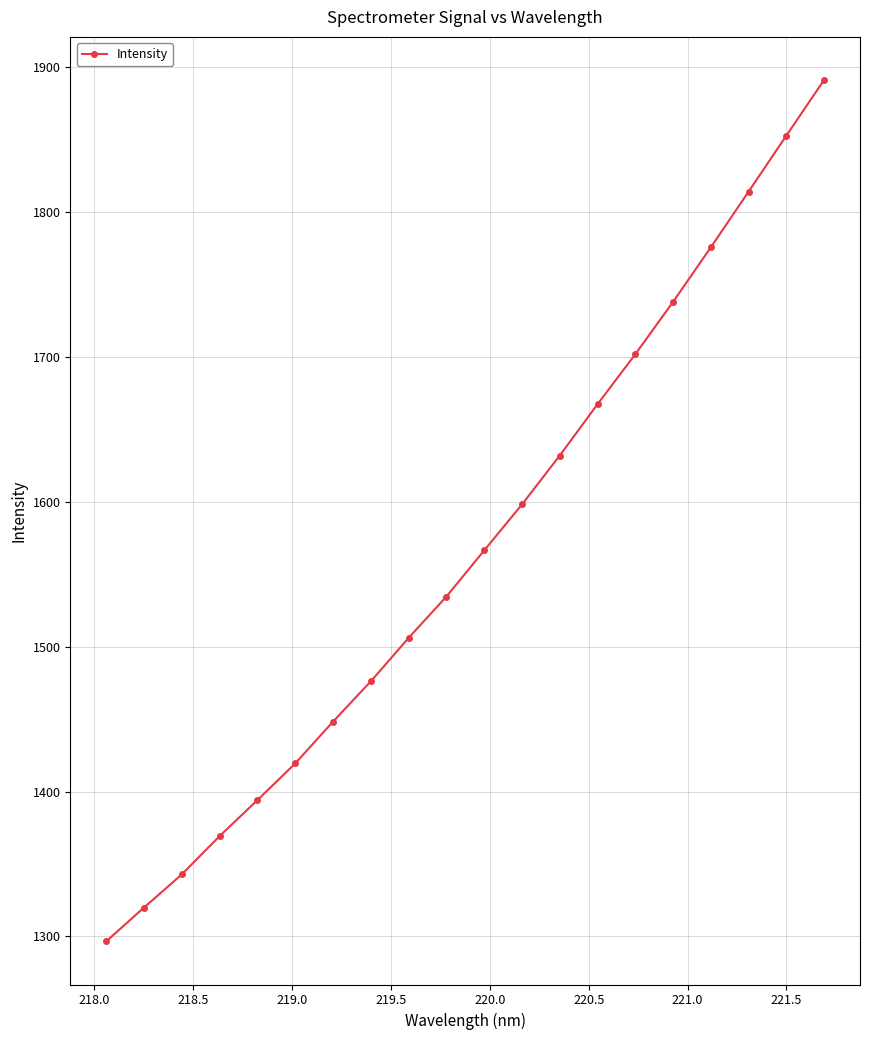

What is the maximum value shown in the chart?

1891.0